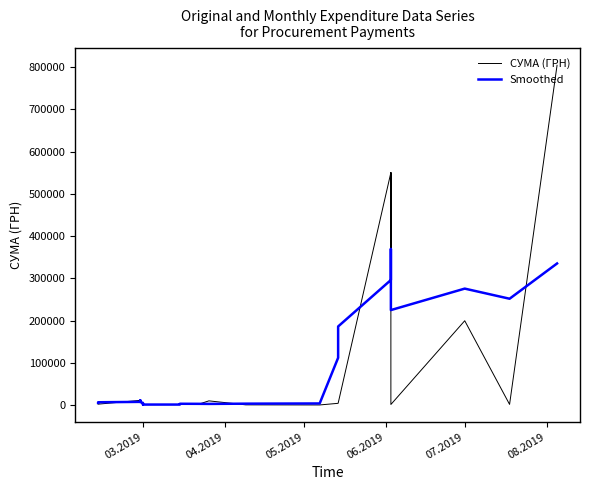

Does the chart have visible grid lines?

No